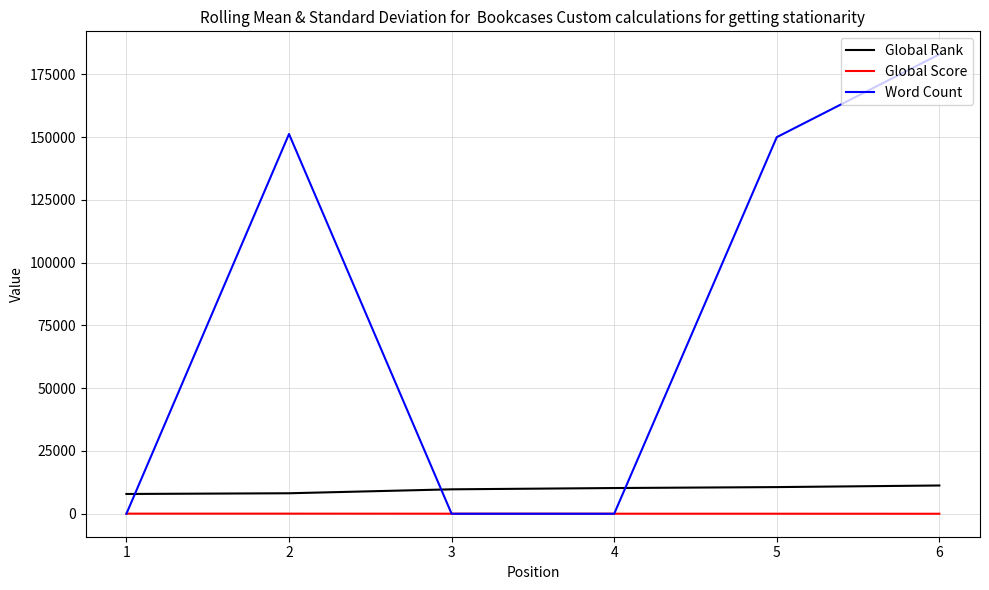

How many series are shown in this chart?

3